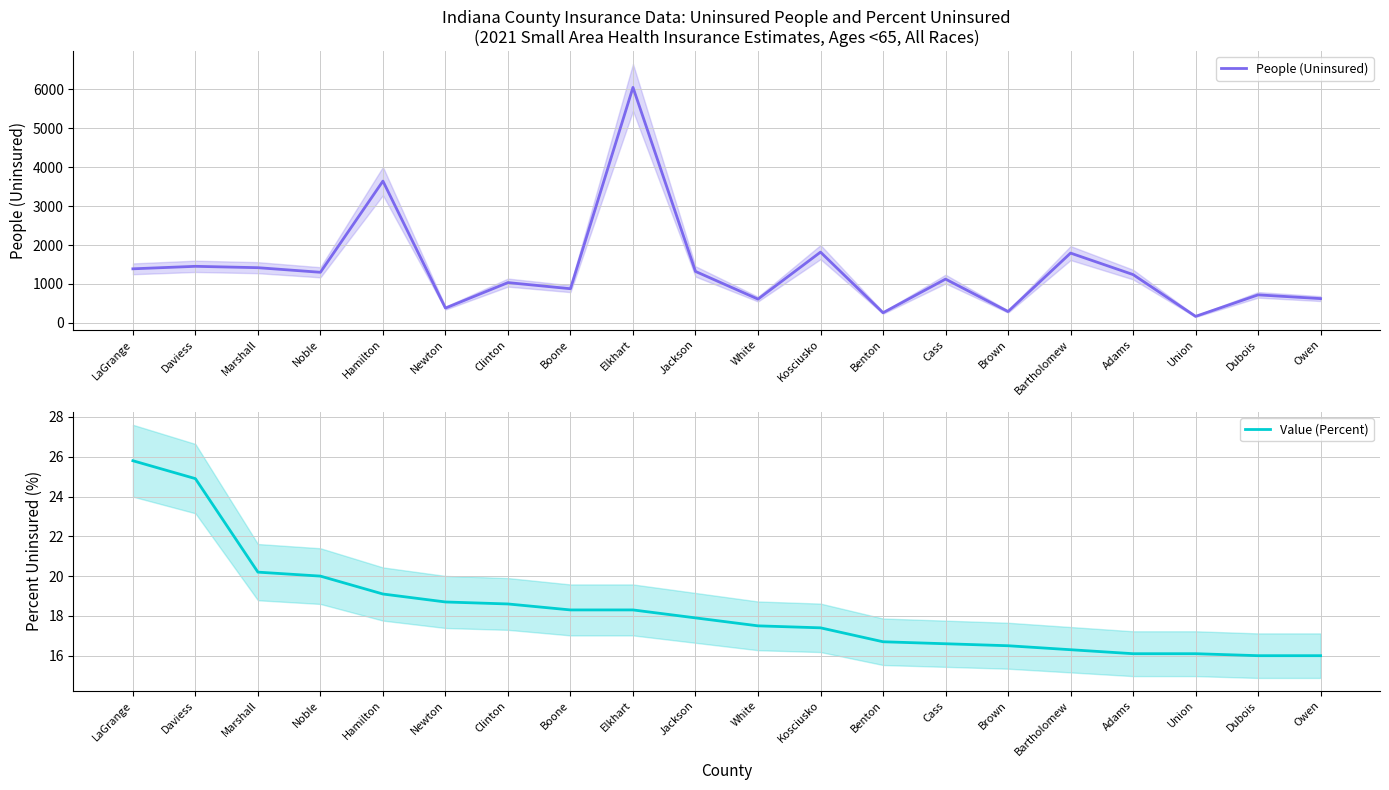

What is the label of the 18th point from the left?

Union